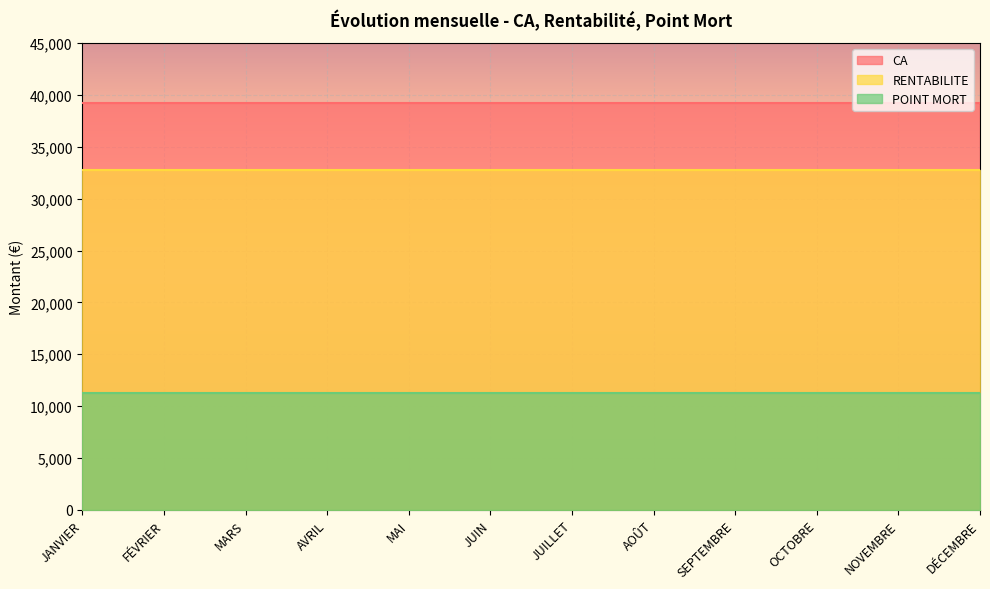

Between AVRIL and JUIN, which series saw the biggest shift?

CA